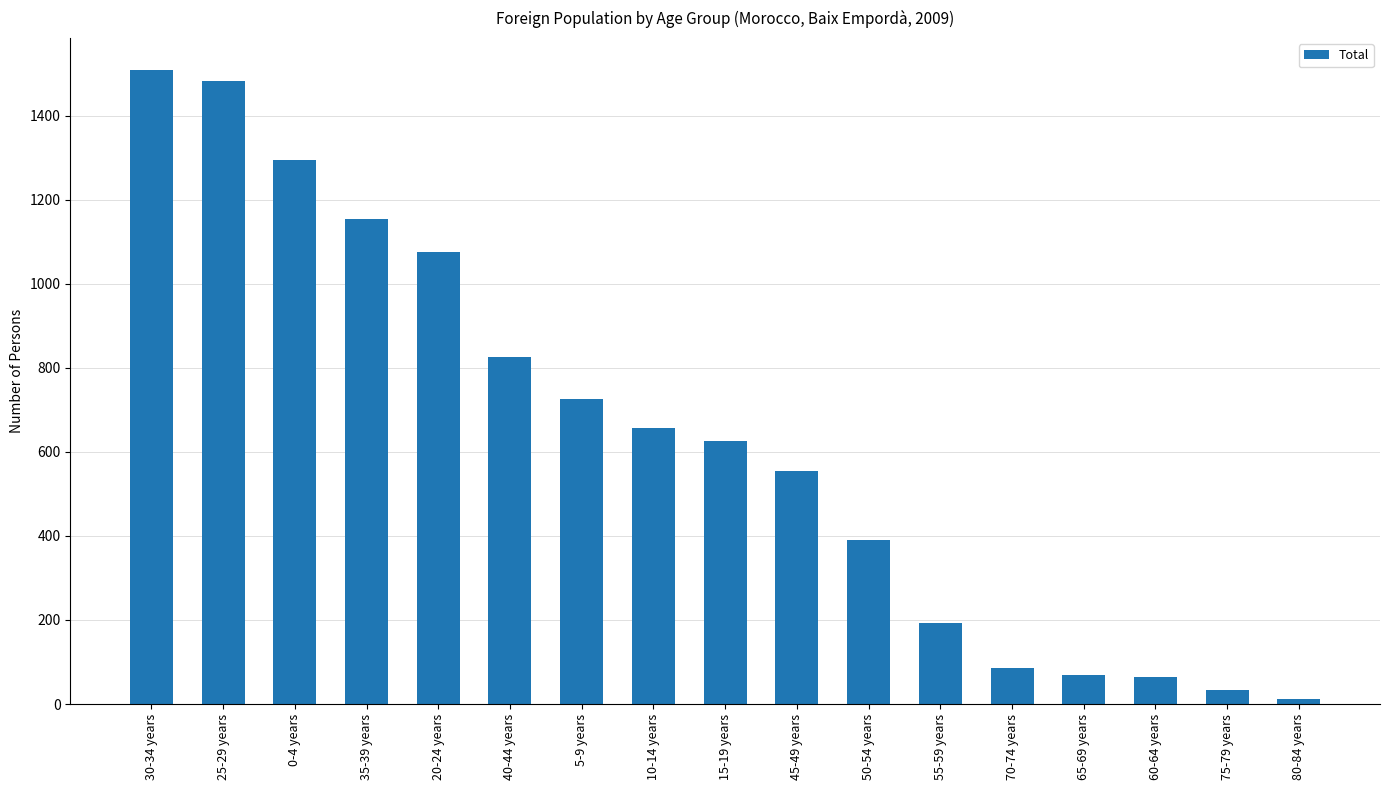

What is the difference between the maximum and minimum values?

1496